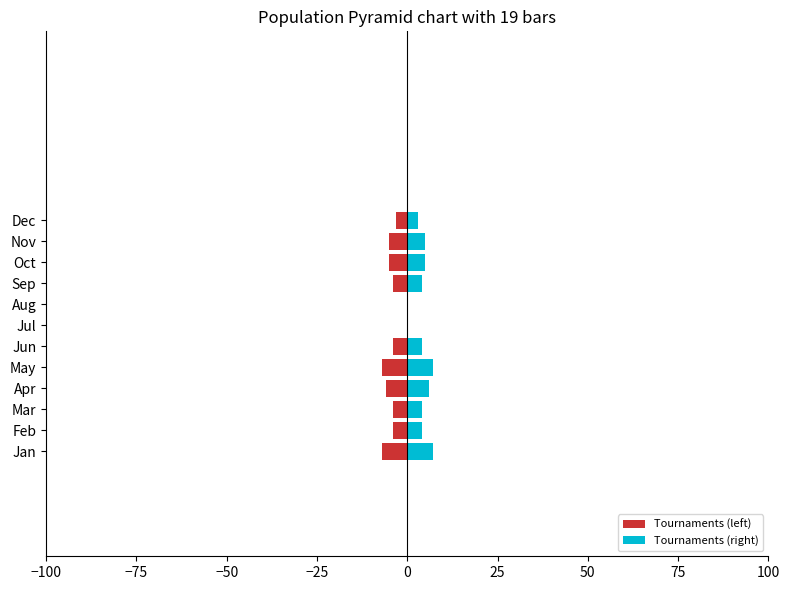

What is the difference between the maximum and minimum values in the Tournaments (left) series?

7